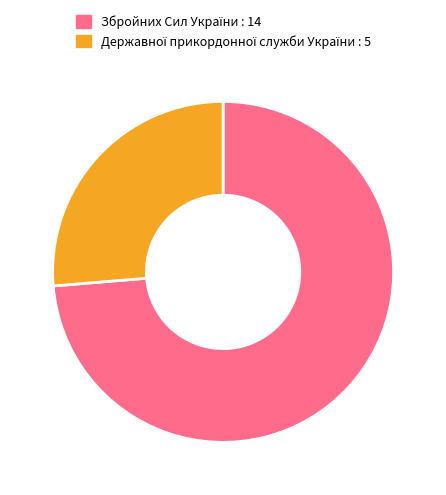

Is there any slice that represents more than half of the pie?

Yes